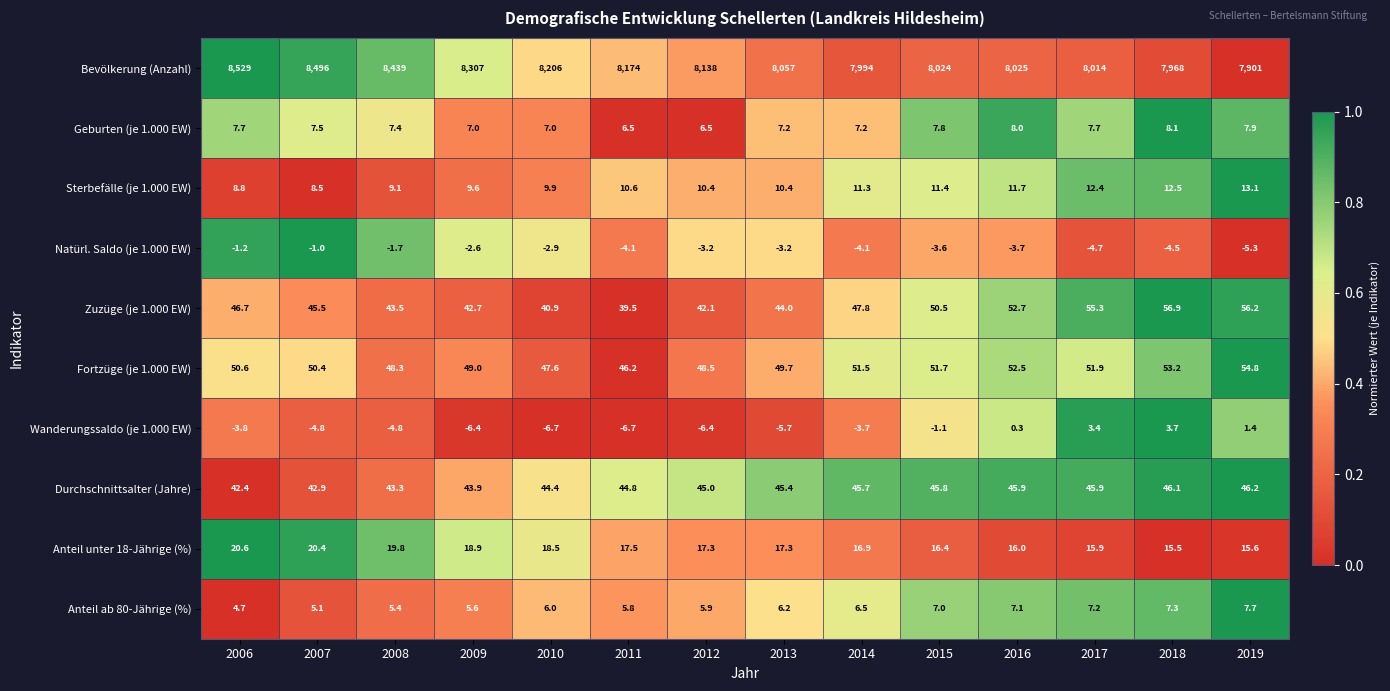

List the series in order of their peak value, lowest first.

Natürl. Saldo (je 1.000 EW), Wanderungssaldo (je 1.000 EW), Anteil ab 80-Jährige (%), Geburten (je 1.000 EW), Sterbefälle (je 1.000 EW), Anteil unter 18-Jährige (%), Durchschnittsalter (Jahre), Fortzüge (je 1.000 EW), Zuzüge (je 1.000 EW), Bevölkerung (Anzahl)